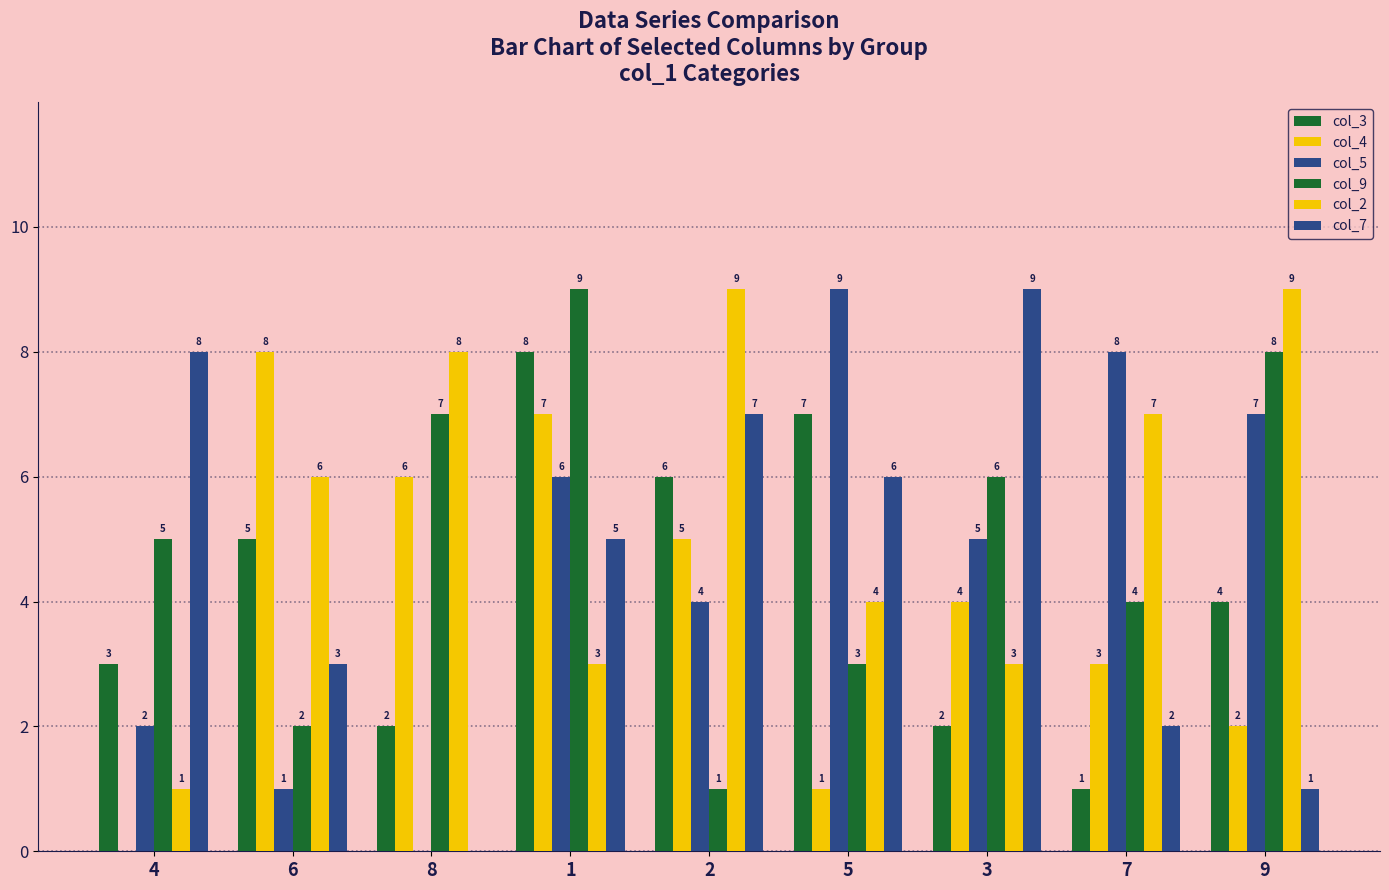

How many groups of bars are there?

9